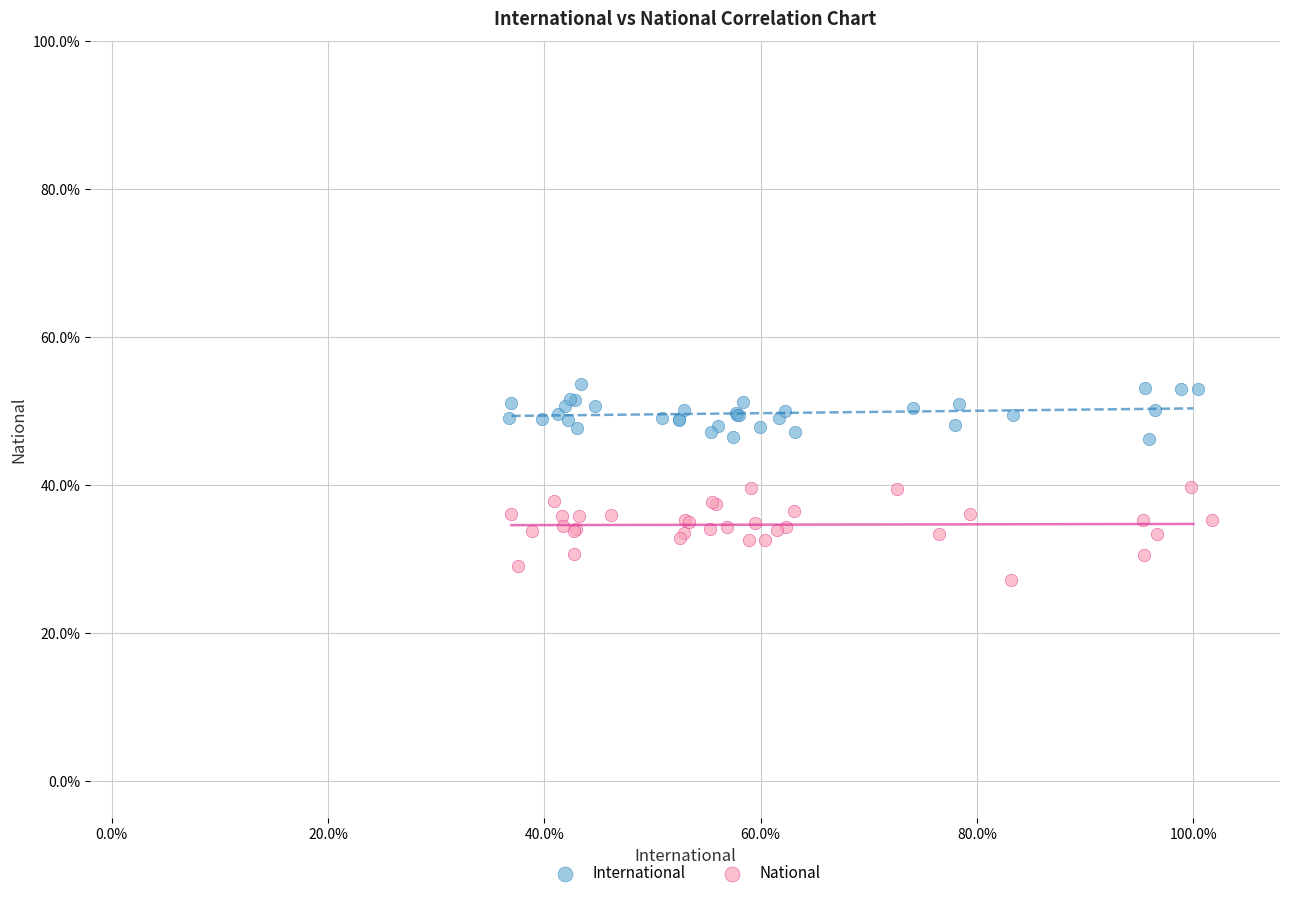

Which series contains the lowest Y value?

National